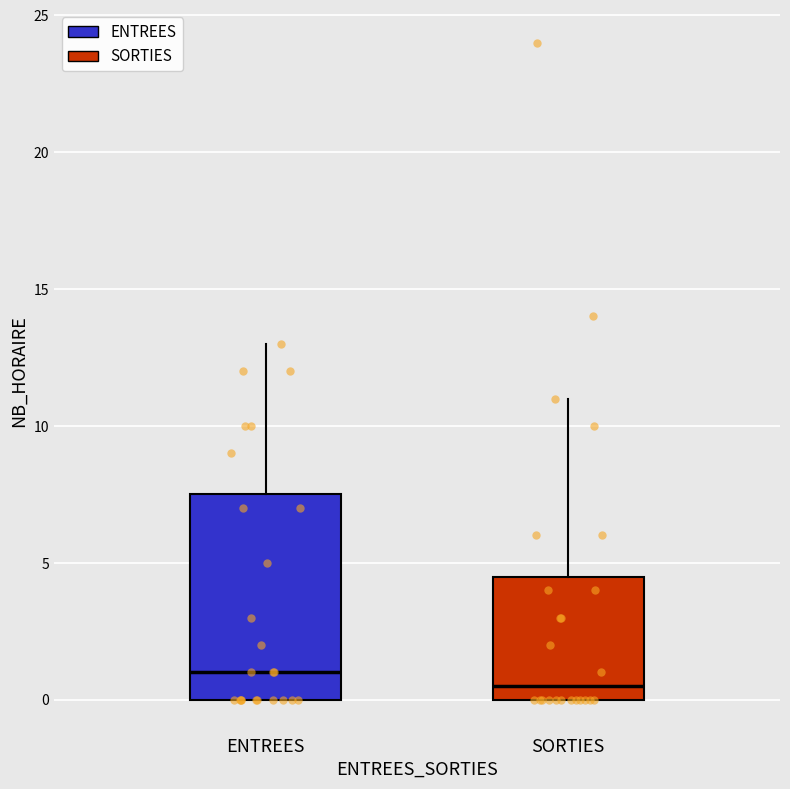

Where does the median line of the box for SORTIES sit on the y-axis? The values are not printed on the chart, so give them approximately, as read against the axis.

0.5